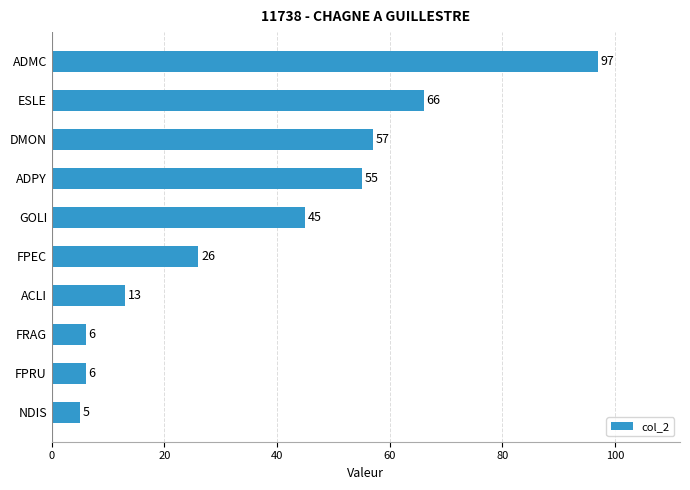

Reading bottom to top, list all the values displayed in this chart.

NDIS=5	FPRU=6	FRAG=6	ACLI=13	FPEC=26	GOLI=45	ADPY=55	DMON=57	ESLE=66	ADMC=97